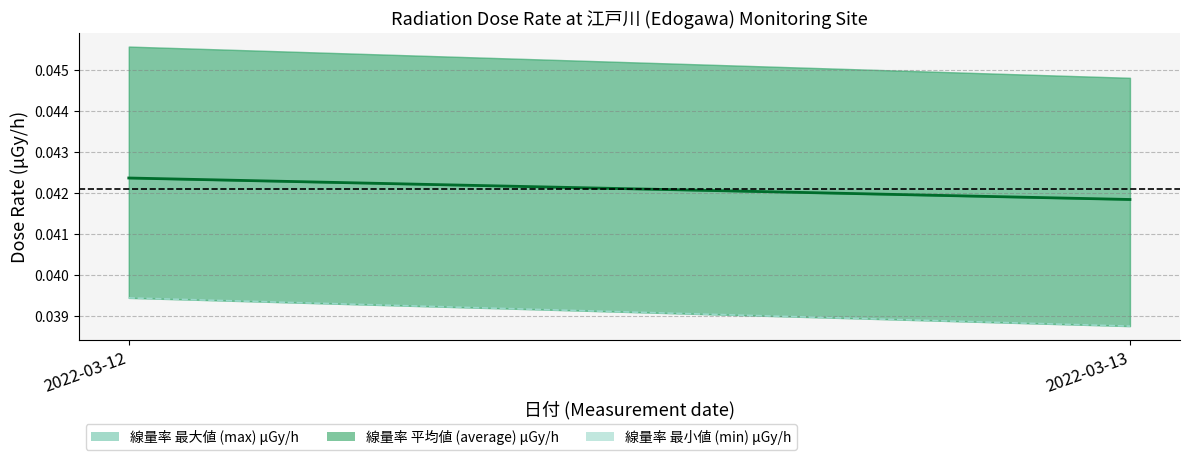

What is the total value across all series at 2022-03-12?

0.1